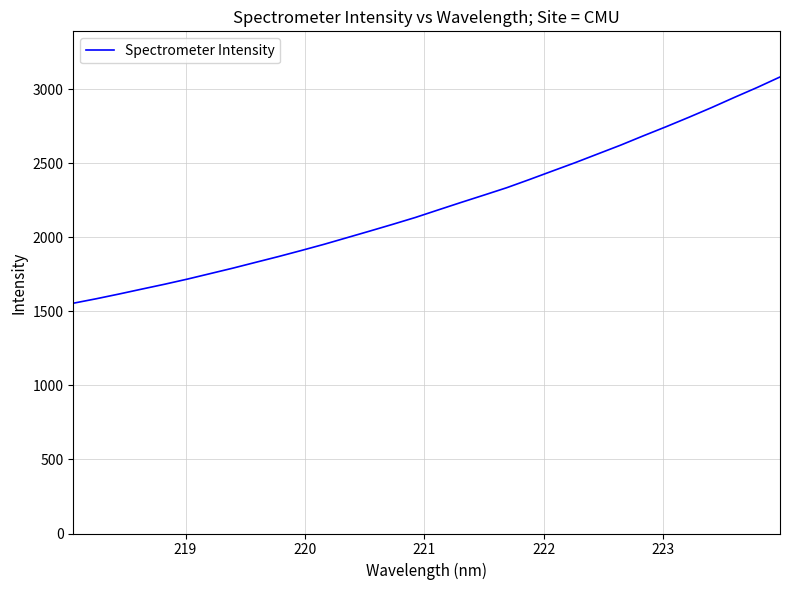

What is the smallest value displayed?

1555.4